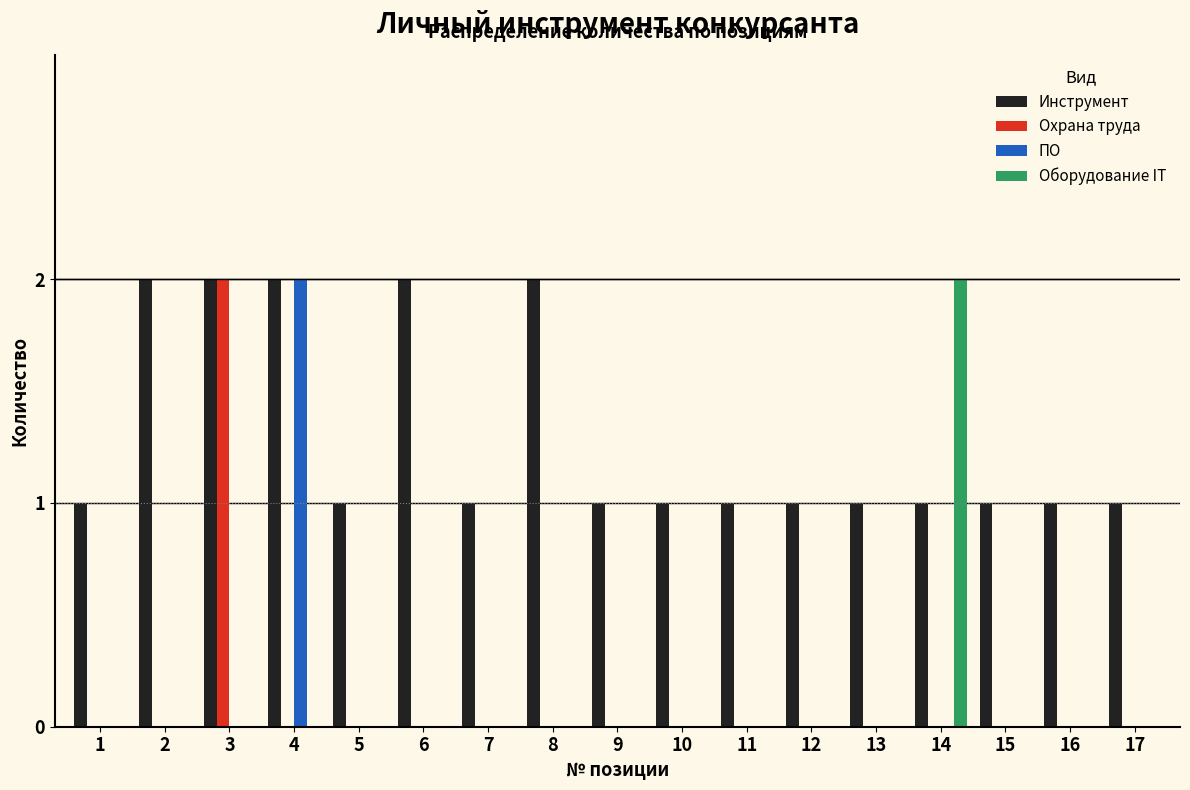

What is the sum of all Инструмент values?

22